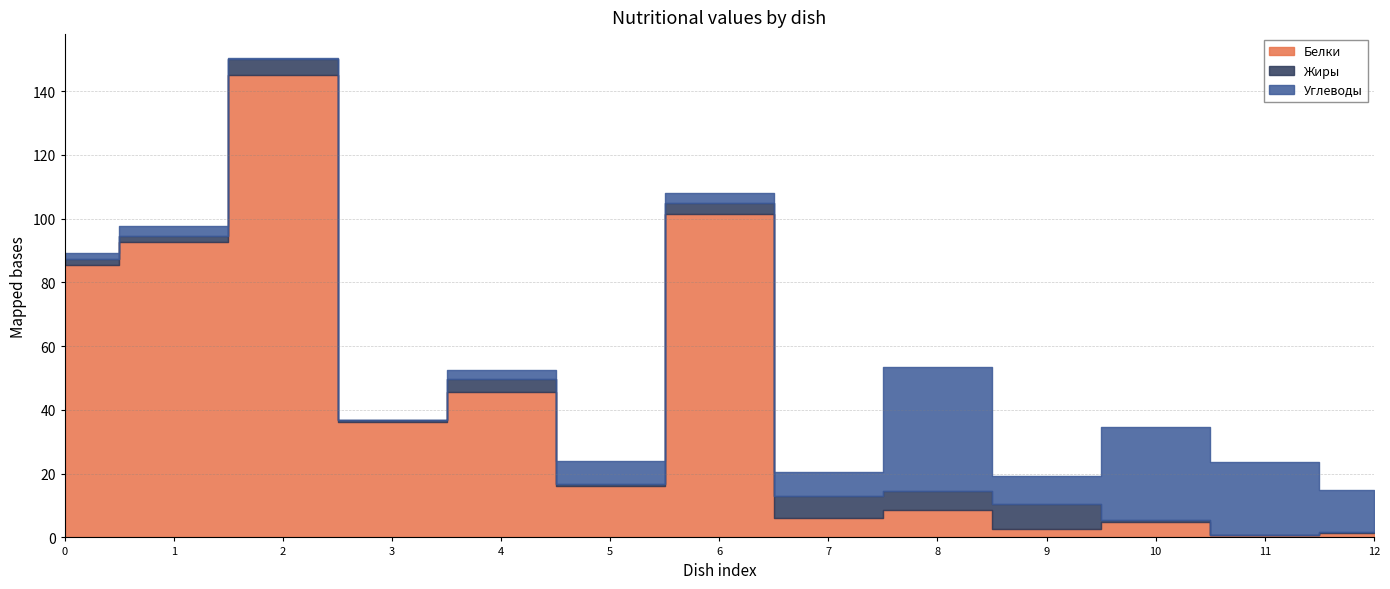

How many times do Белки and Углеводы cross each other?

1